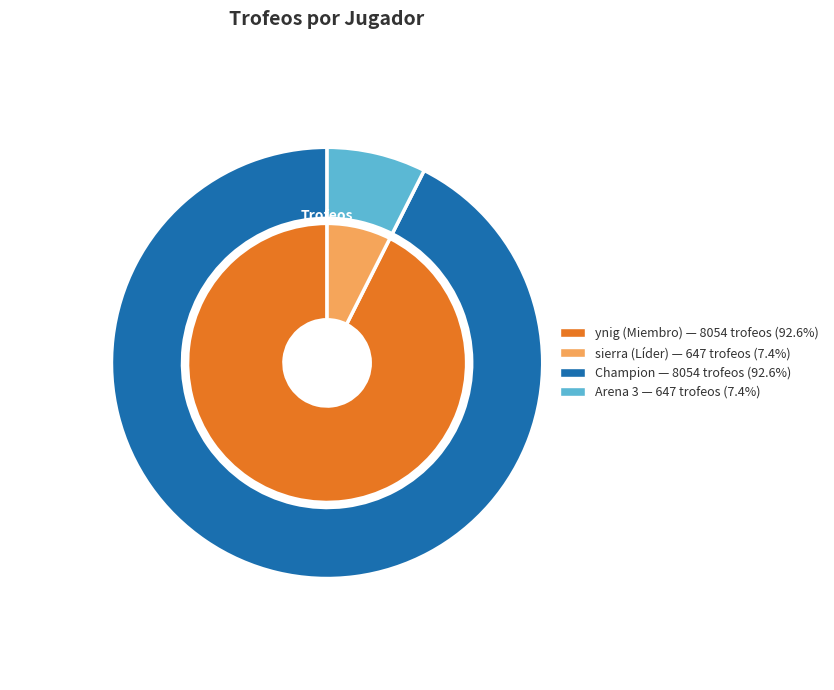

Which has a higher value, 1 (ynig) or 2 (sierra)?

1 (ynig)